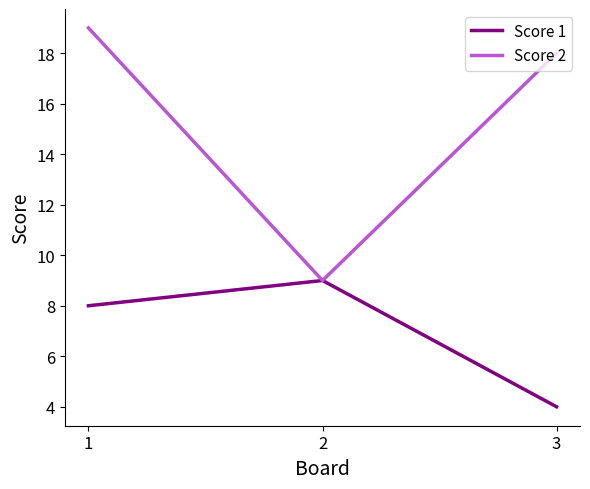

The Score 2 series shows 18 at 3. True or false?

True